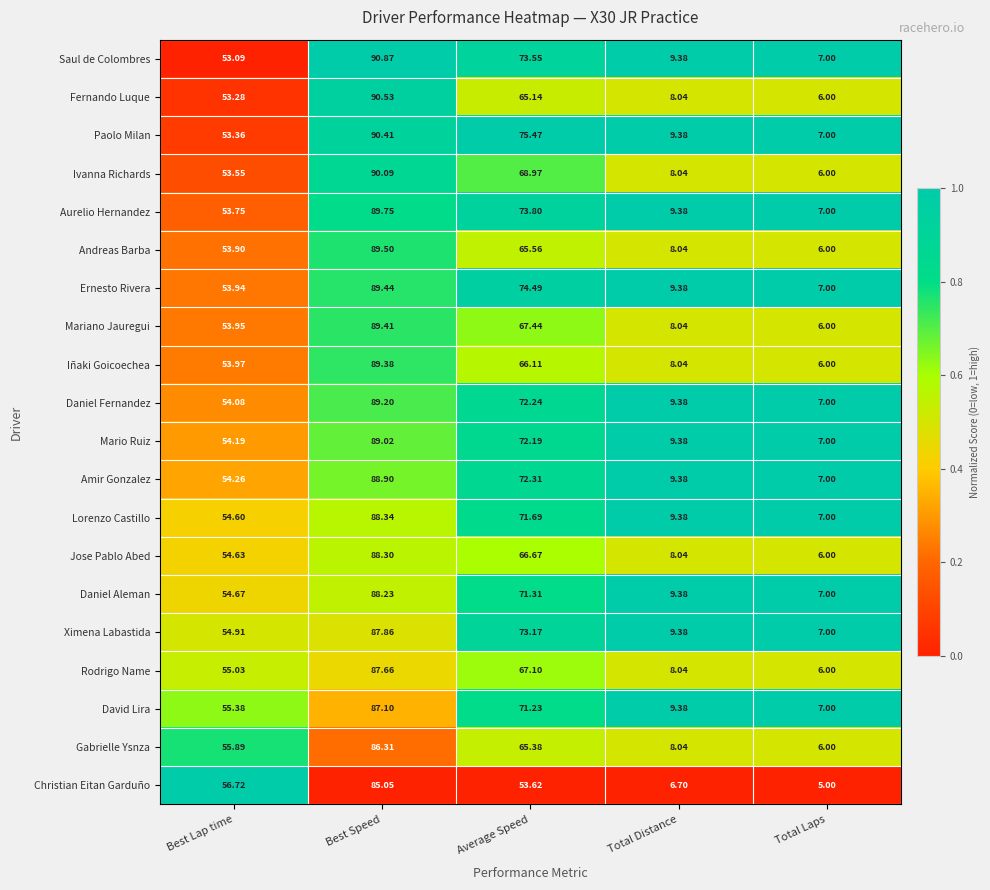

What is the total value across all series at Best Lap time?

1087.2